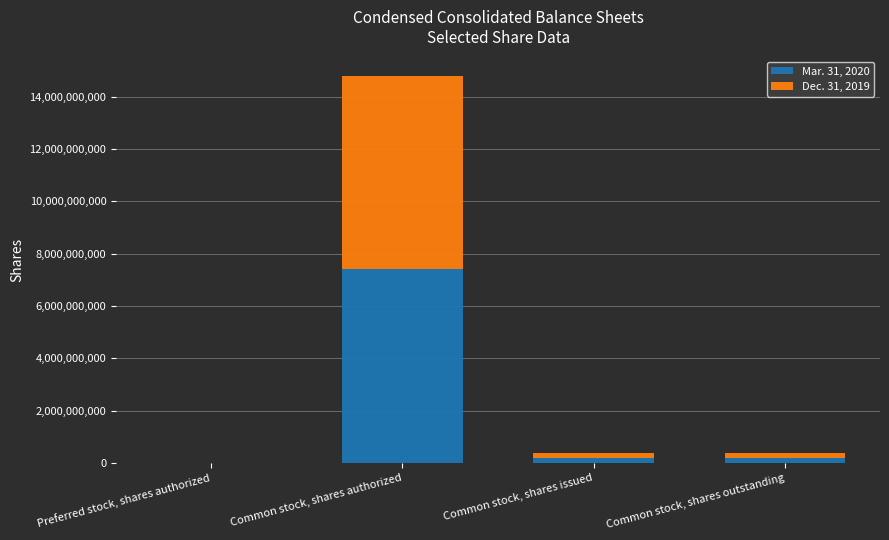

At which category is the sum across all series the highest?

Common stock, shares authorized